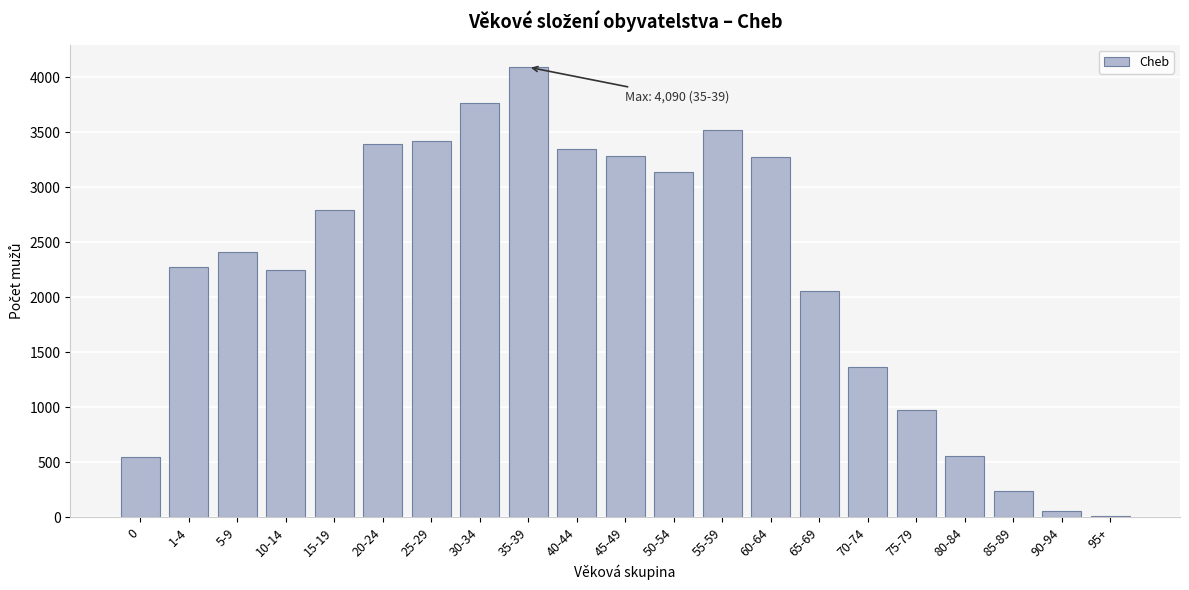

The value at 55-59 is 4927. True or false?

False